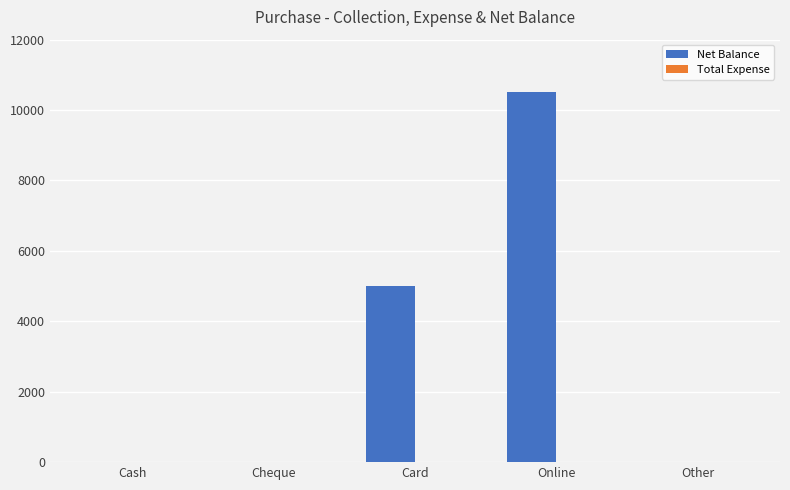

Are the bars horizontal?

No